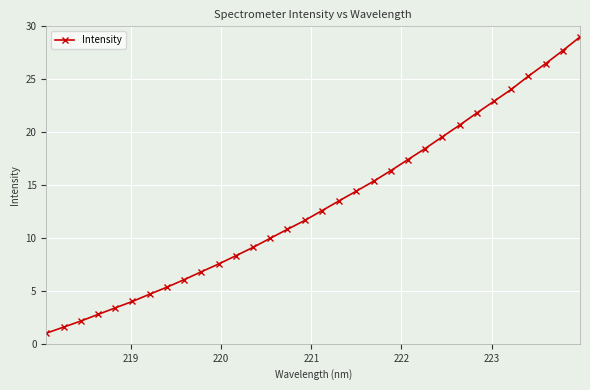

Does the chart display data point markers on the line(s)?

Yes